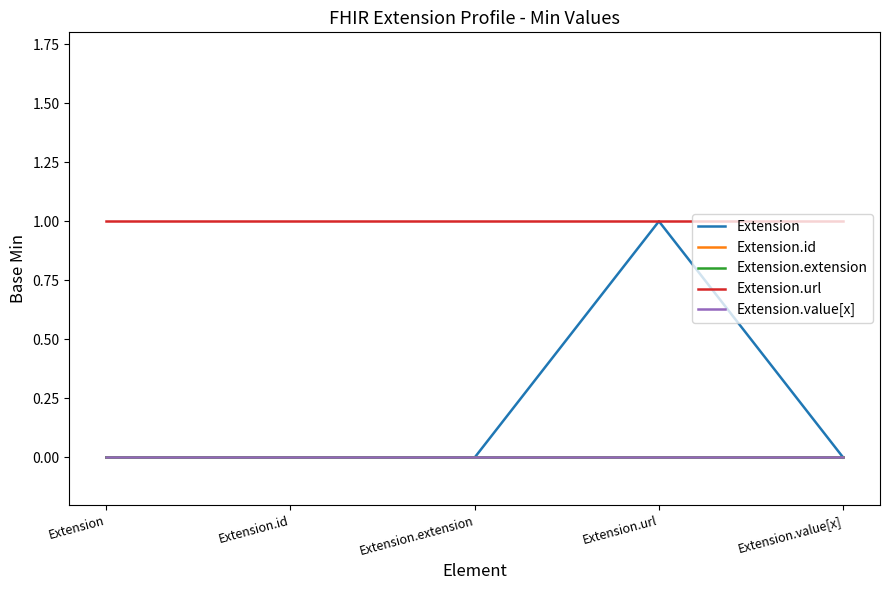

List the series in order of their peak value, highest first.

Extension, Extension.url, Extension.id, Extension.extension, Extension.value[x]